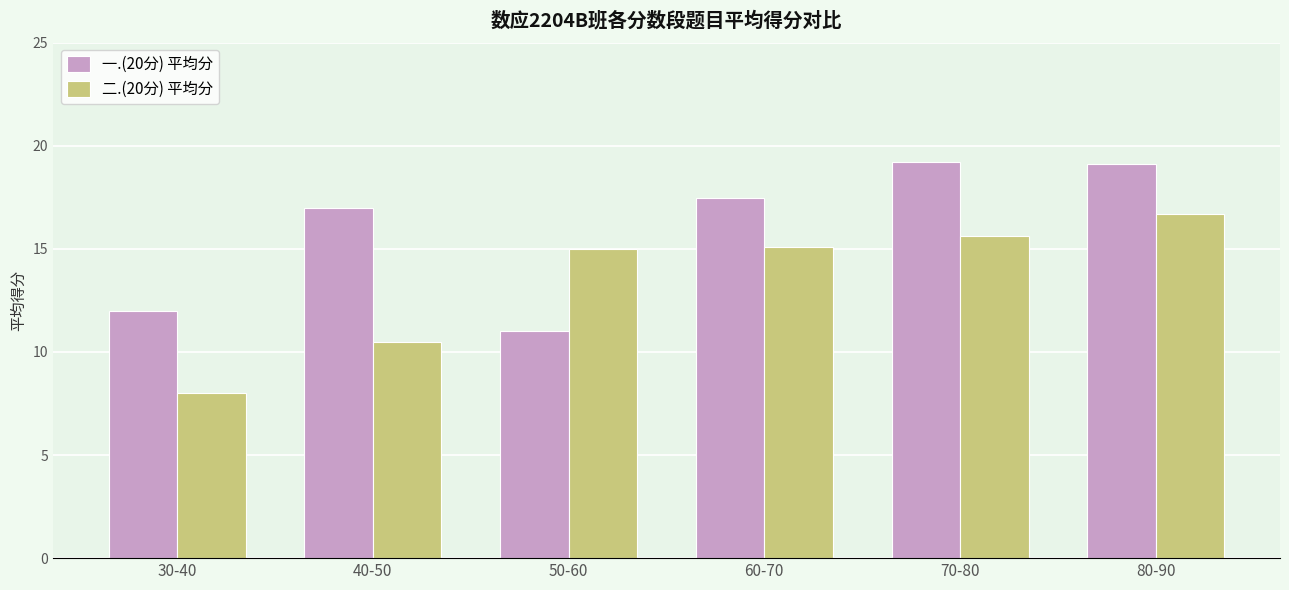

What is the difference between the second highest and second lowest values in the 二.(20分) 平均分 series?

5.1